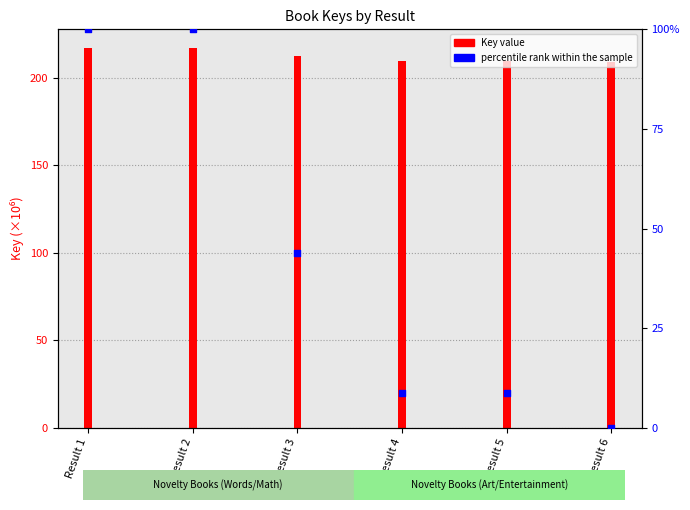

Is the value of Key value (millions) at Result 1 greater than the value of percentile rank within the sample at Result 4?

Yes